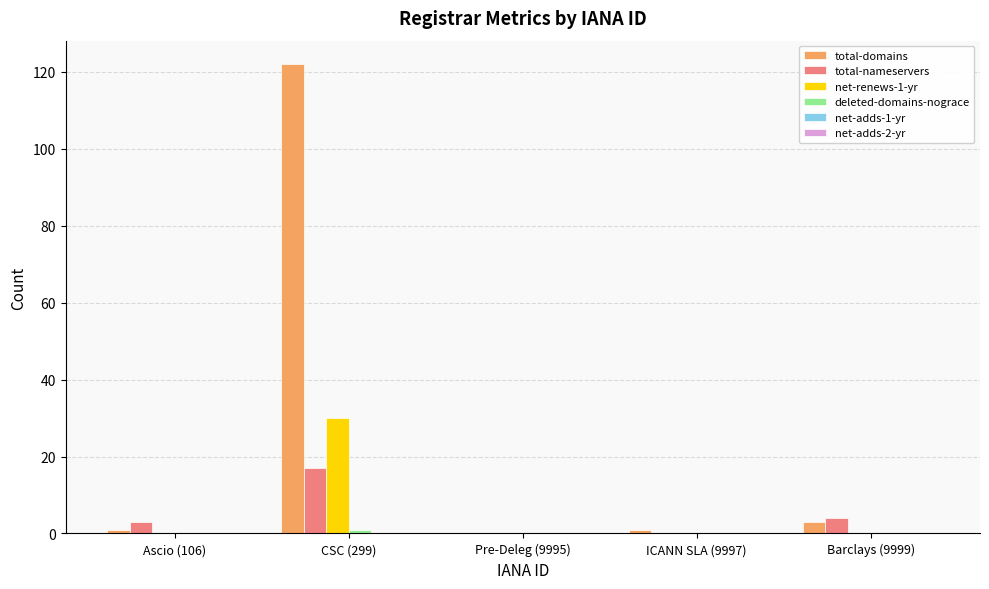

What is the spread (max minus min) of values at Barclays (9999)?

4